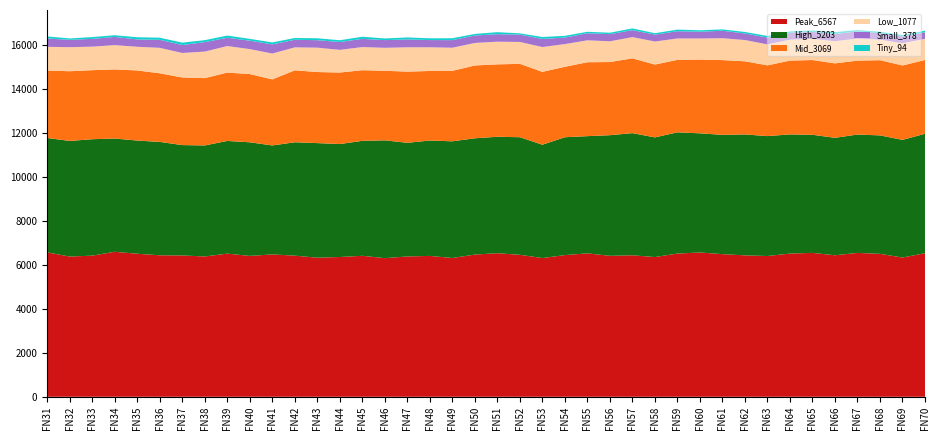

Reading left to right, what are all the values shown in this chart?

Peak_6567: 6567	6378	6419	6594	6505	6435	6427	6382	6510	6407	6474	6419	6326	6357	6412	6305	6382	6407	6312	6468	6529	6457	6310	6444	6523	6411	6435	6355	6513	6563	6487	6432	6402	6513	6544	6436	6544	6501	6333	6530
High_5203: 5203	5258	5295	5151	5148	5156	5020	5049	5125	5167	4957	5156	5211	5137	5228	5358	5168	5247	5307	5288	5296	5348	5154	5360	5330	5486	5555	5442	5514	5419	5426	5499	5454	5419	5372	5341	5383	5387	5351	5431
Mid_3069: 3069	3170	3140	3143	3189	3122	3075	3061	3110	3103	3004	3273	3233	3253	3213	3163	3239	3164	3204	3312	3294	3337	3314	3204	3362	3327	3402	3313	3297	3357	3400	3326	3218	3357	3399	3386	3362	3420	3384	3357
Low_1077: 1077	1094	1069	1105	1076	1157	1115	1208	1206	1136	1176	1043	1108	1031	1052	1046	1106	1077	1052	1024	1031	995	1128	1033	997	944	965	1048	972	956	994	968	953	956	963	1011	1004	935	1010	964
Small_378: 378	335	355	374	335	365	360	430	377	382	416	346	340	356	373	349	358	328	345	339	340	334	369	296	320	325	315	312	329	307	340	297	312	307	315	325	319	288	311	291
Tiny_94: 94	62	82	76	99	95	110	89	101	83	90	80	87	81	97	76	89	80	86	72	92	58	88	79	67	64	81	65	75	65	63	69	72	65	64	86	66	71	64	78